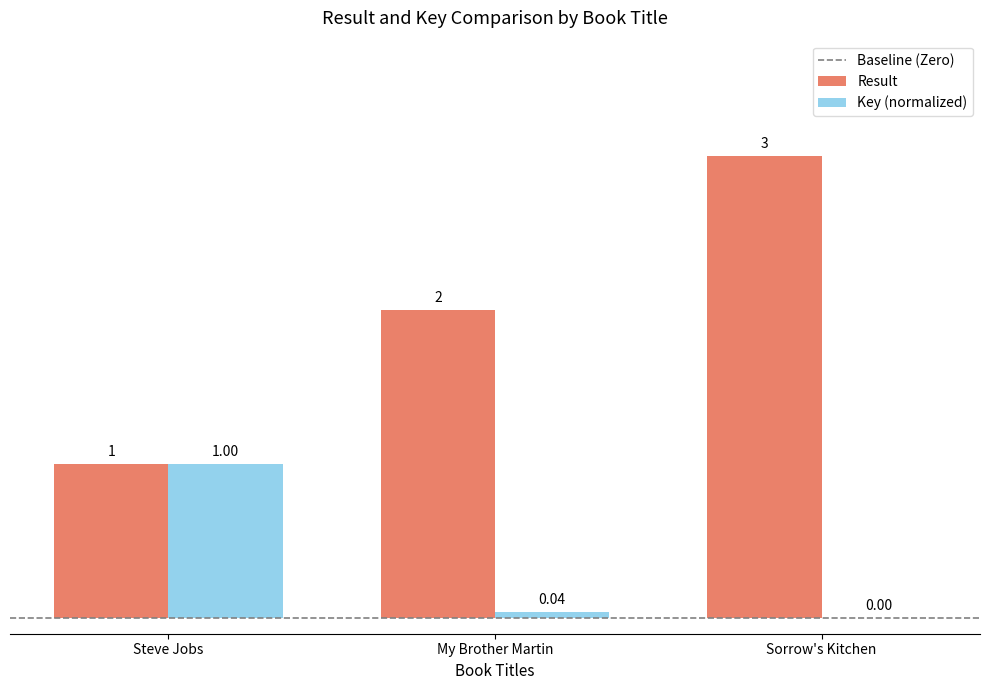

Is the value of Key (normalized) at Sorrow's Kitchen greater than the value of Result at Sorrow's Kitchen?

No